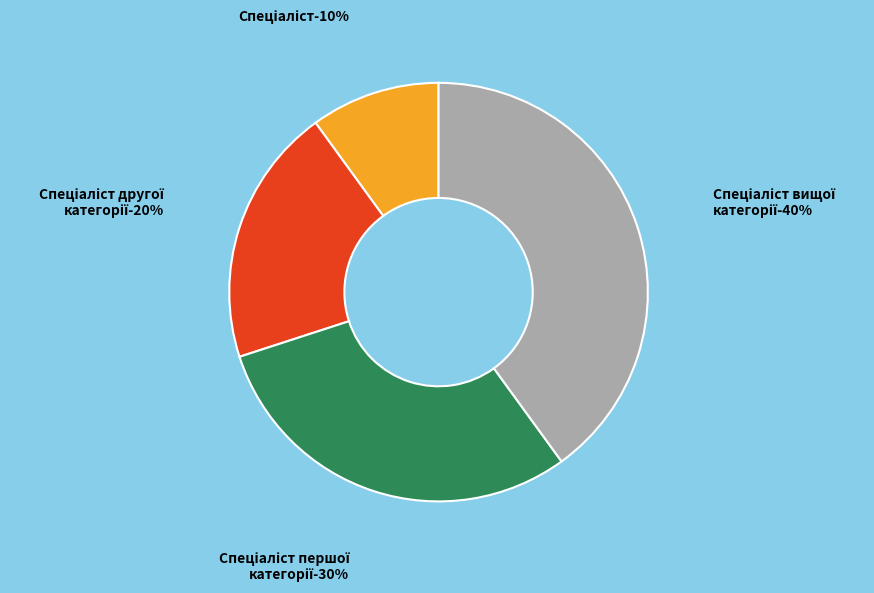

What percentage is the Спеціаліст першої категорії slice, to the nearest percent?

30%